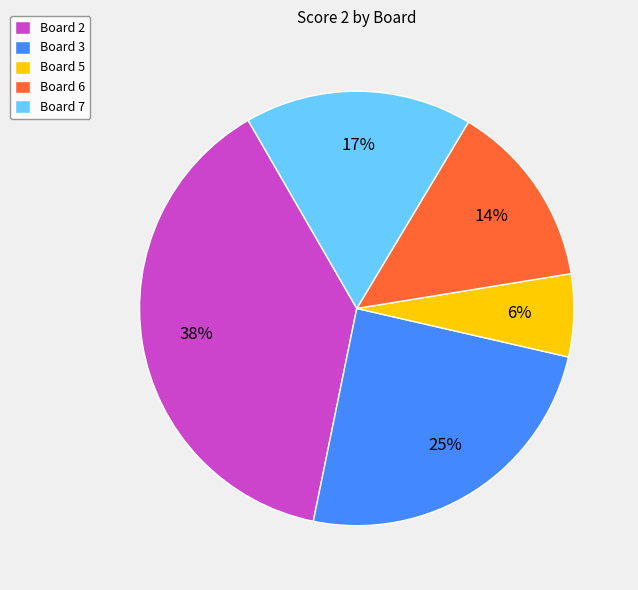

To the nearest percent, what is the average slice percentage?

20%